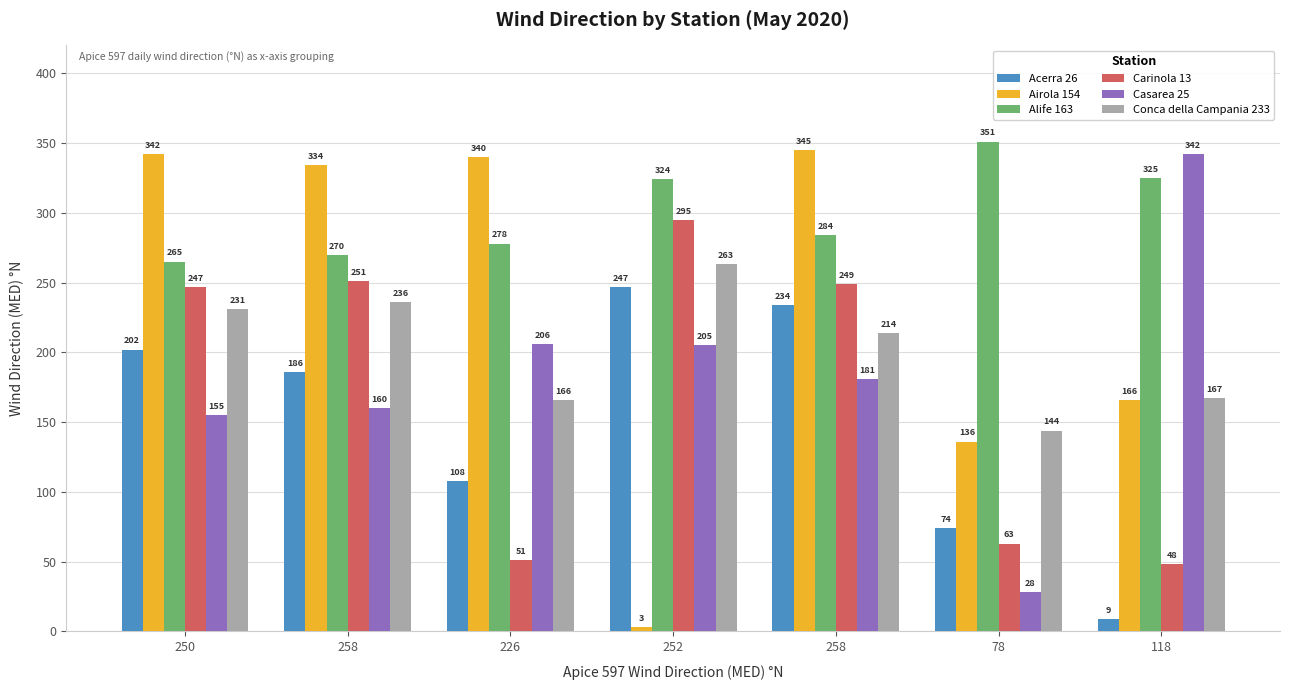

Count the number of data series in this chart.

6